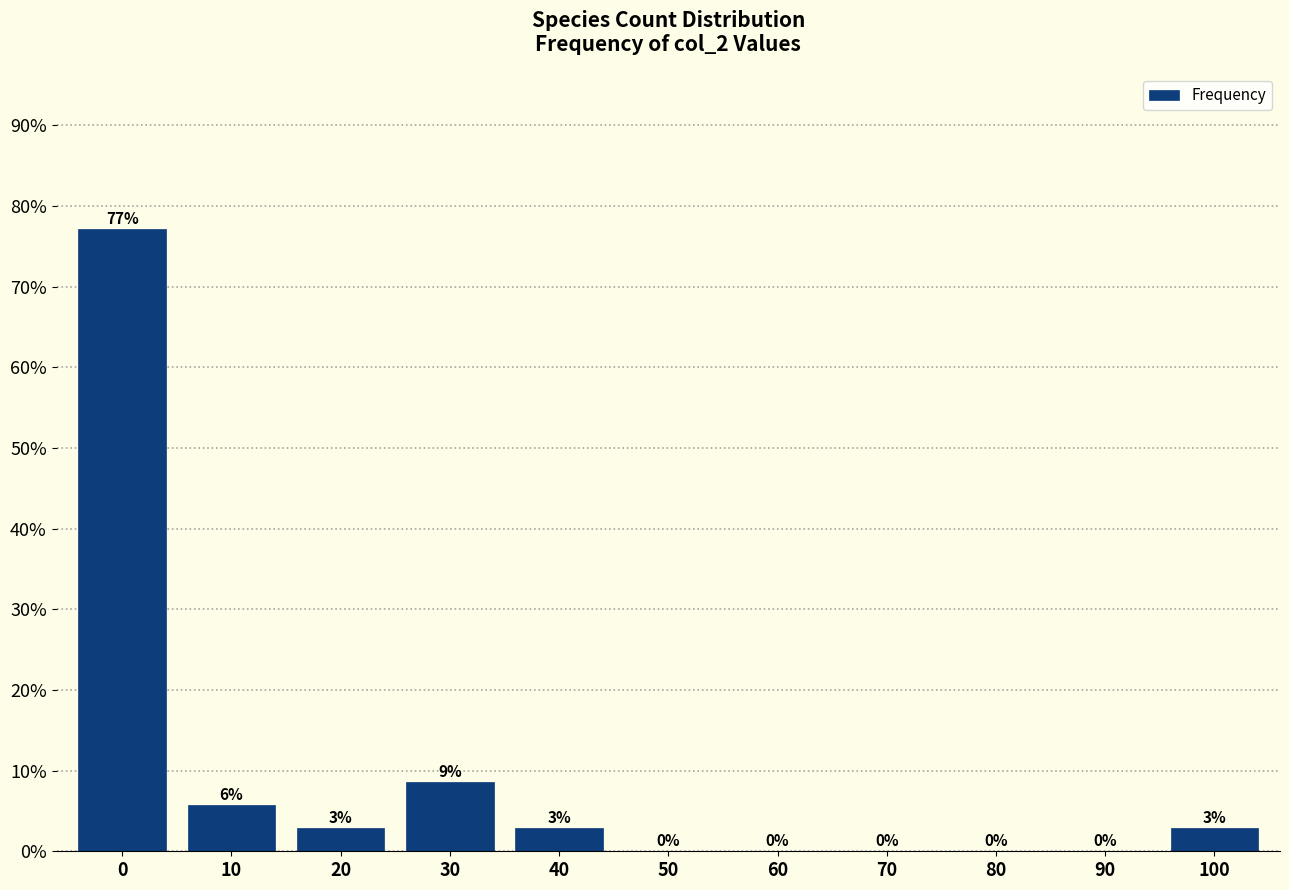

What is the maximum value shown in the chart?

77.1